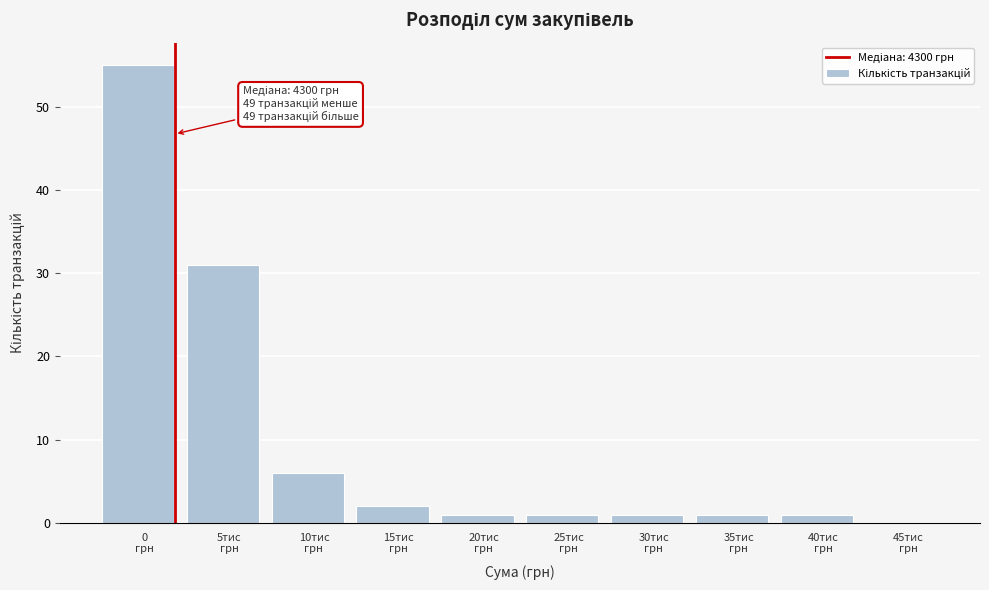

What is the maximum value shown in the chart?

55